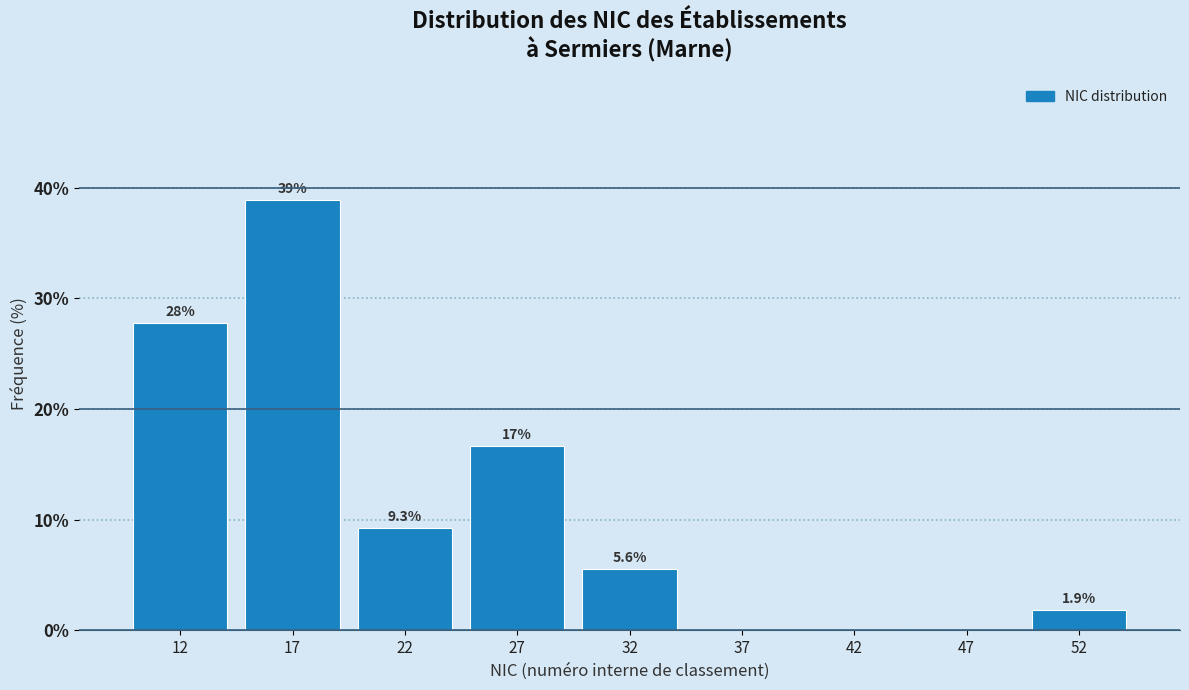

Reading left to right, what are all the values shown in this chart?

12=27.8	17=38.9	22=9.3	27=16.7	32=5.6	37=0.0	42=0.0	47=0.0	52=1.9